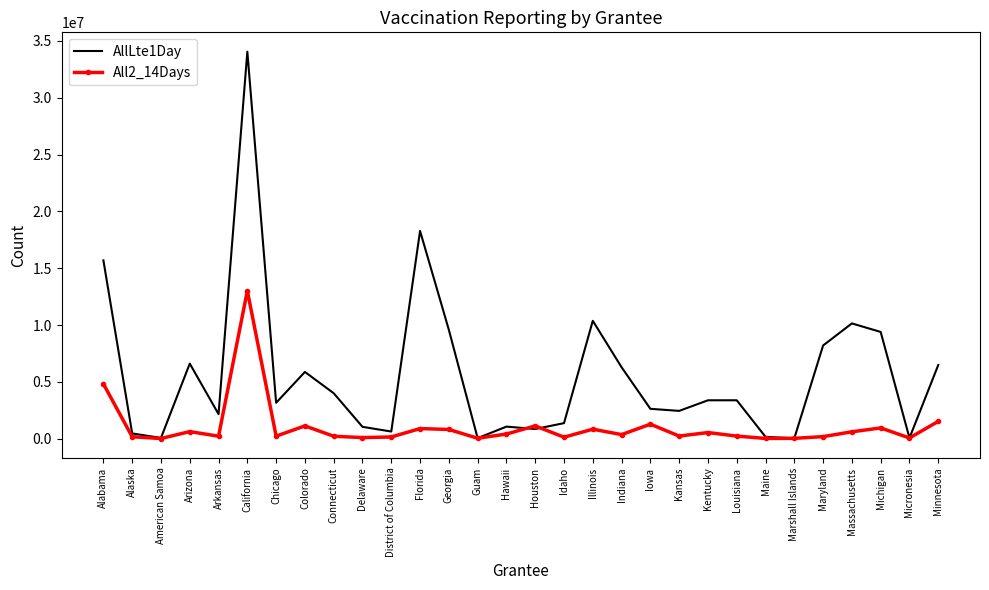

What is the difference between the highest and lowest values at Michigan?

8447144